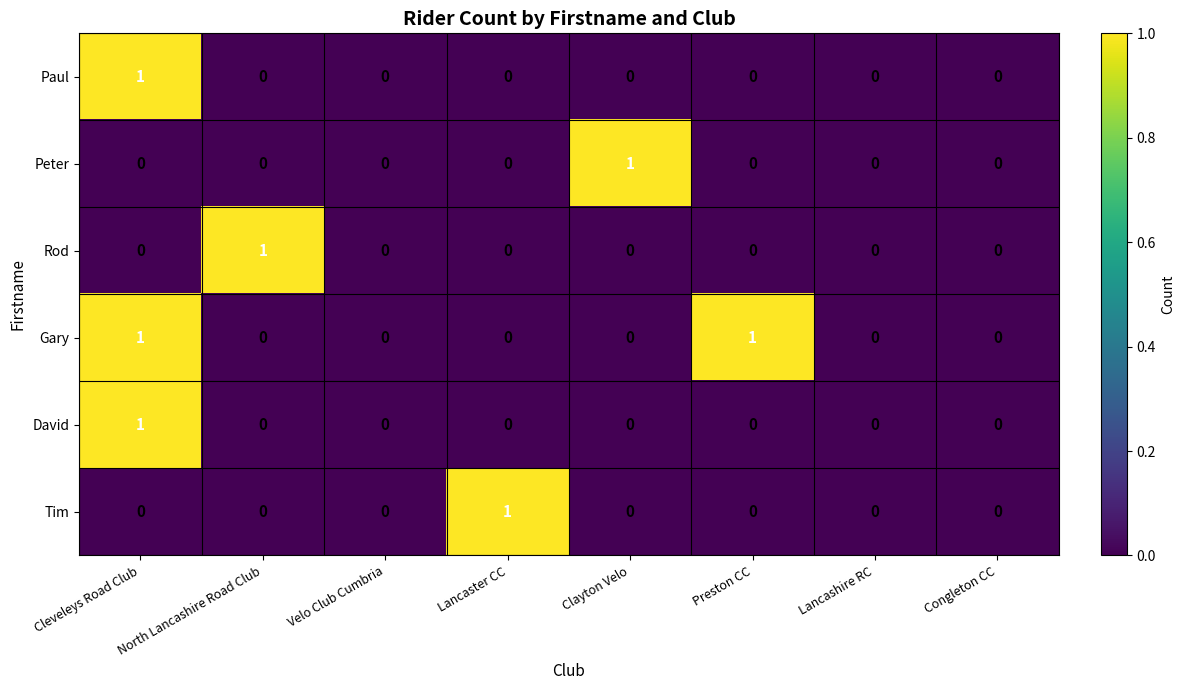

What is the total value across all series at Cleveleys Road Club?

3